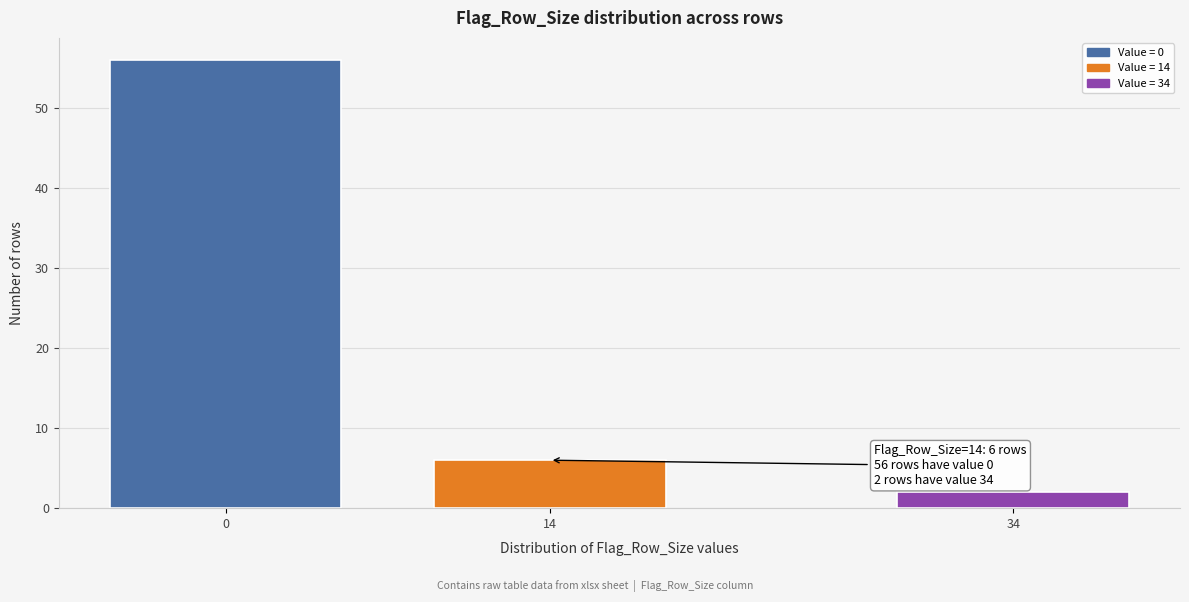

Reading right to left, list all the values displayed in this chart.

2	6	56